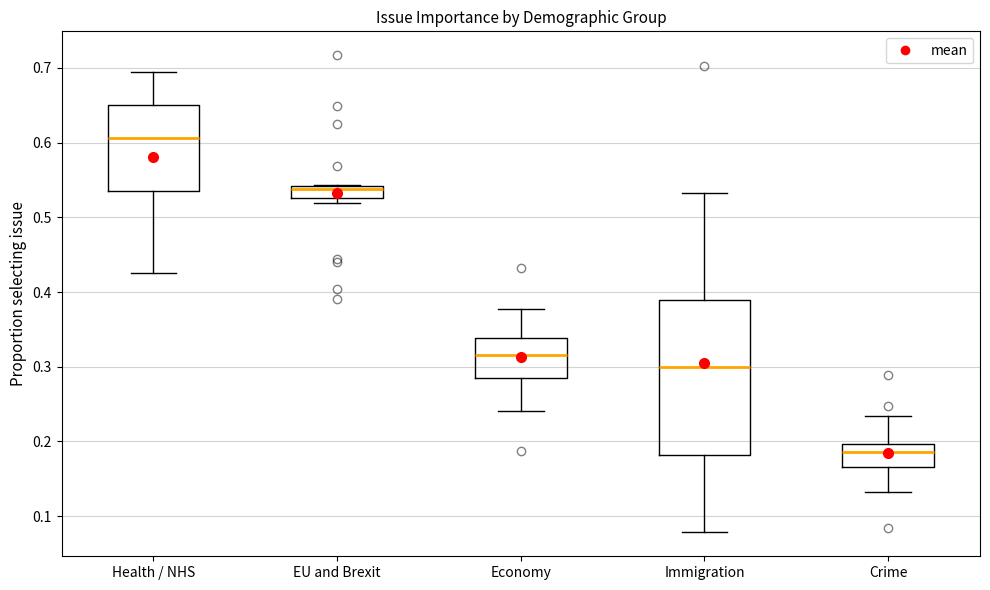

Reading left to right, transcribe this box plot: for each box, give where its median line is, the range the box spans, and where its two whiskers end, as read against the y-axis. The values are not printed on the chart, so give them approximately, as read against the axis.

Health / NHS: median 0.61, box 0.54 to 0.65, whiskers 0.43 to 0.69
EU and Brexit: median 0.54 (just below the box's upper edge), box 0.53 to 0.54, whiskers 0.52 to 0.54
Economy: median 0.32, box 0.29 to 0.34, whiskers 0.24 to 0.38
Immigration: median 0.30, box 0.18 to 0.39, whiskers 0.08 to 0.53
Crime: median 0.19, box 0.17 to 0.20, whiskers 0.13 to 0.23